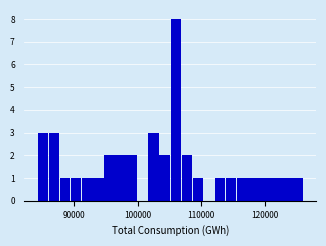

Around what value on the x-axis is the tallest bar? Give the approximate position of its centre, as read against the axis.

106000